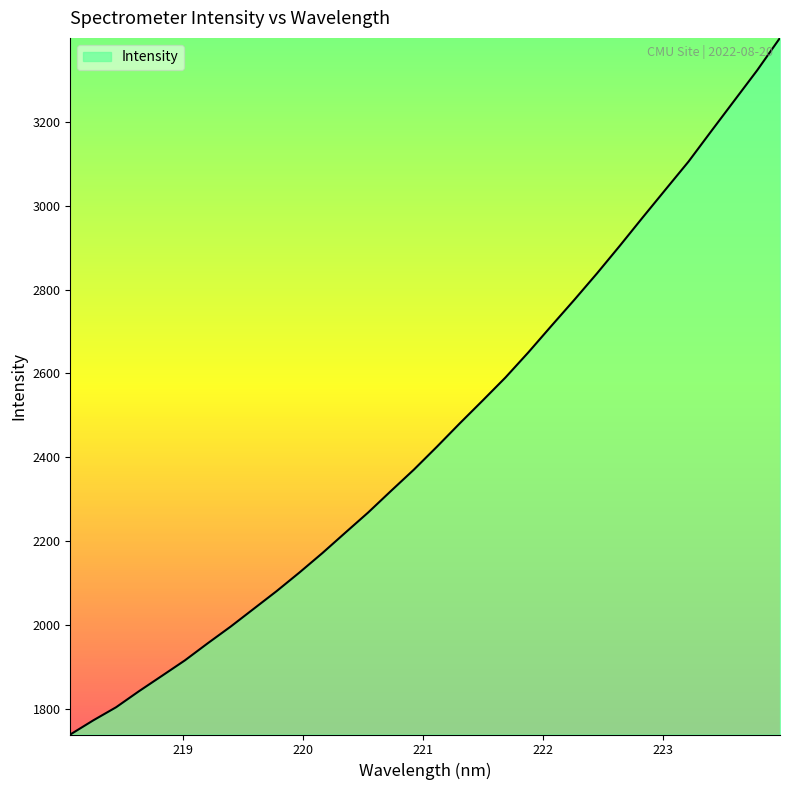

Count the number of values greater than 2425.

16